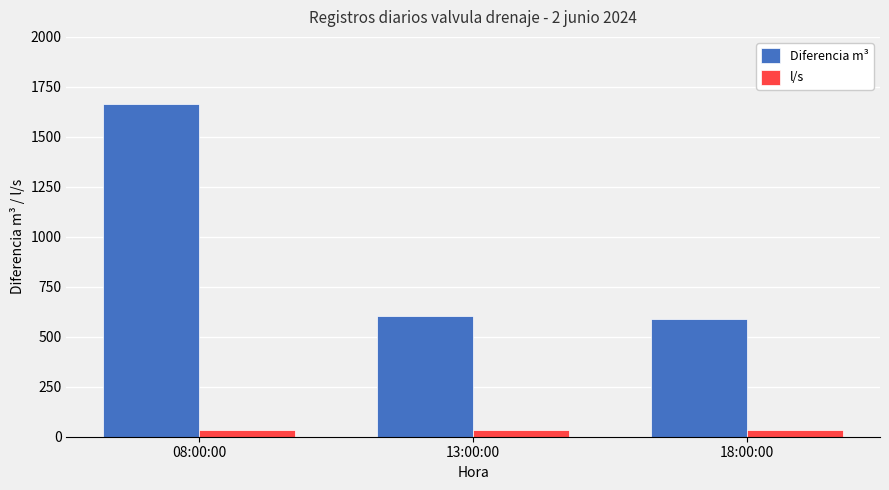

What position from the right is 18:00:00?

1